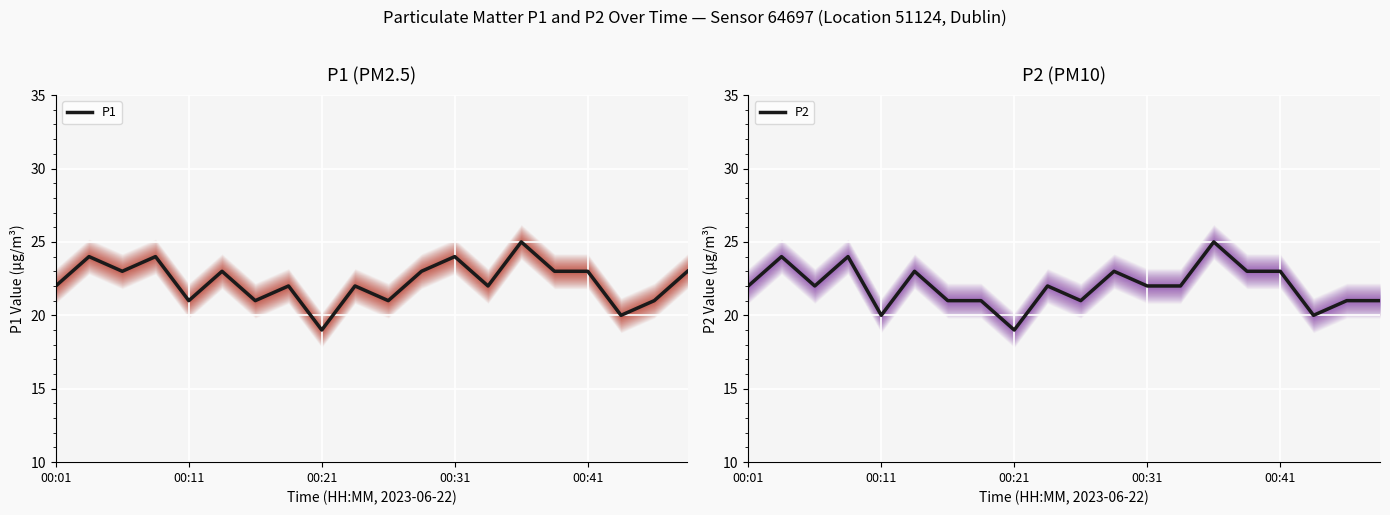

What is the highest value of the P1 series?

25